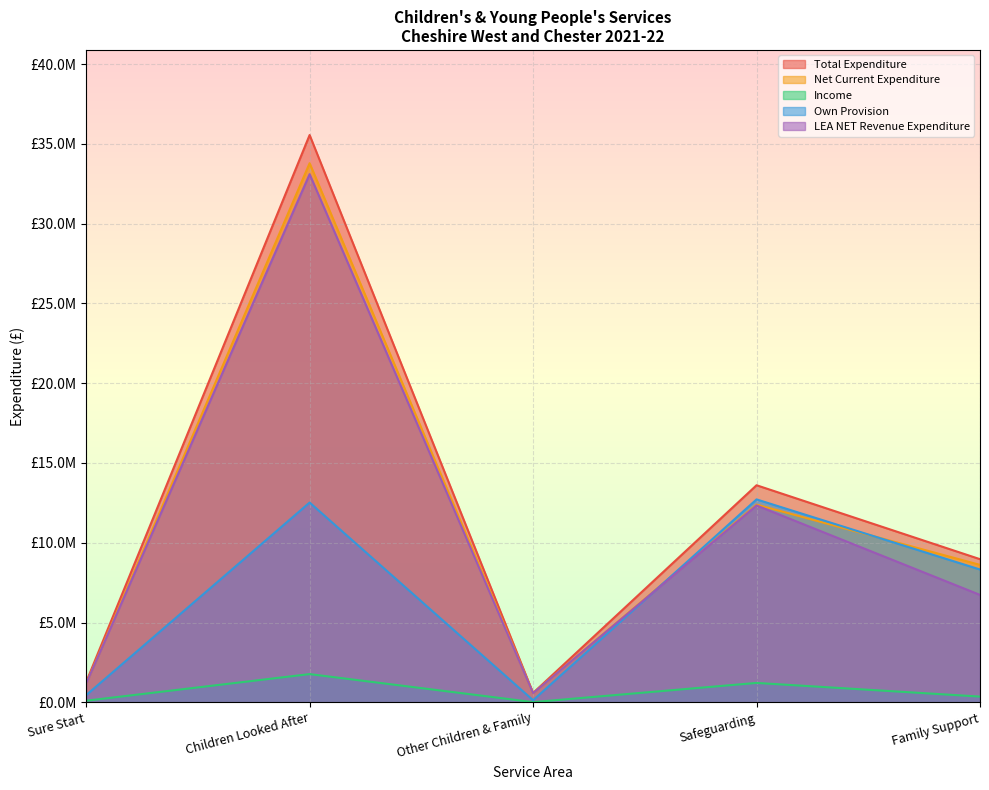

In Own Provision, how many points are lower than both neighbors (excluding endpoints)?

1